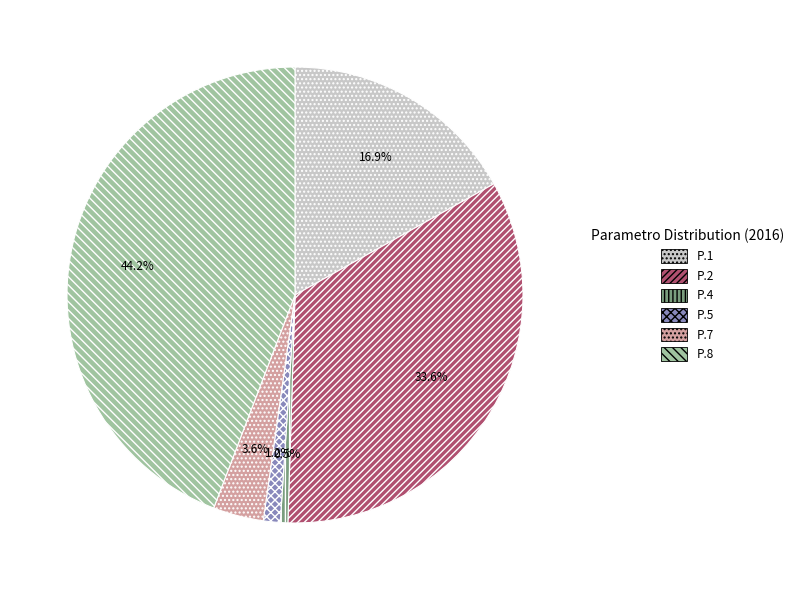

To the nearest percent, what is the average slice percentage?

17%